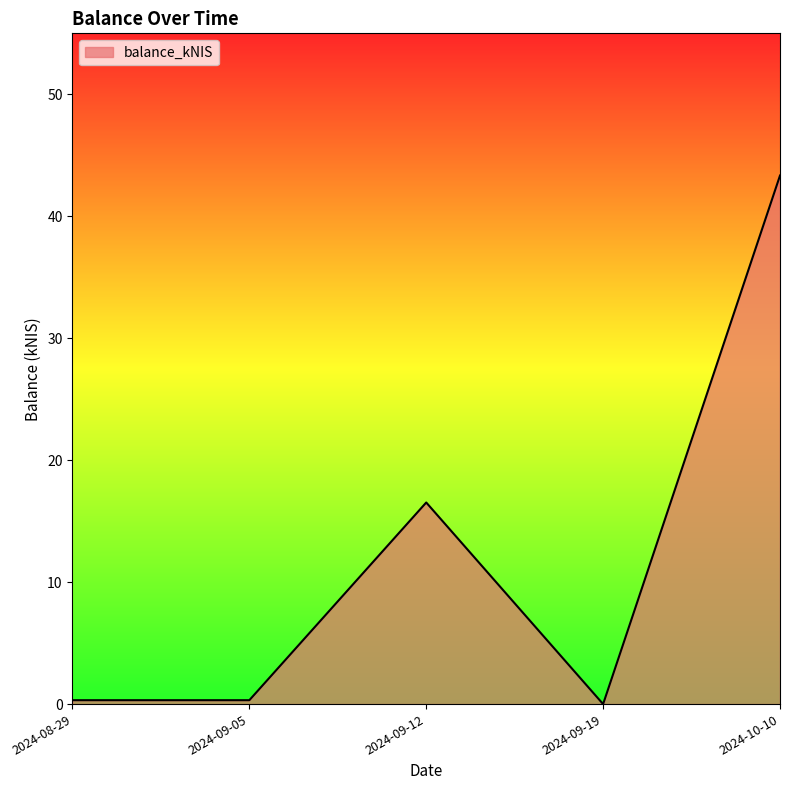

What position from the right is 2024-09-19?

2